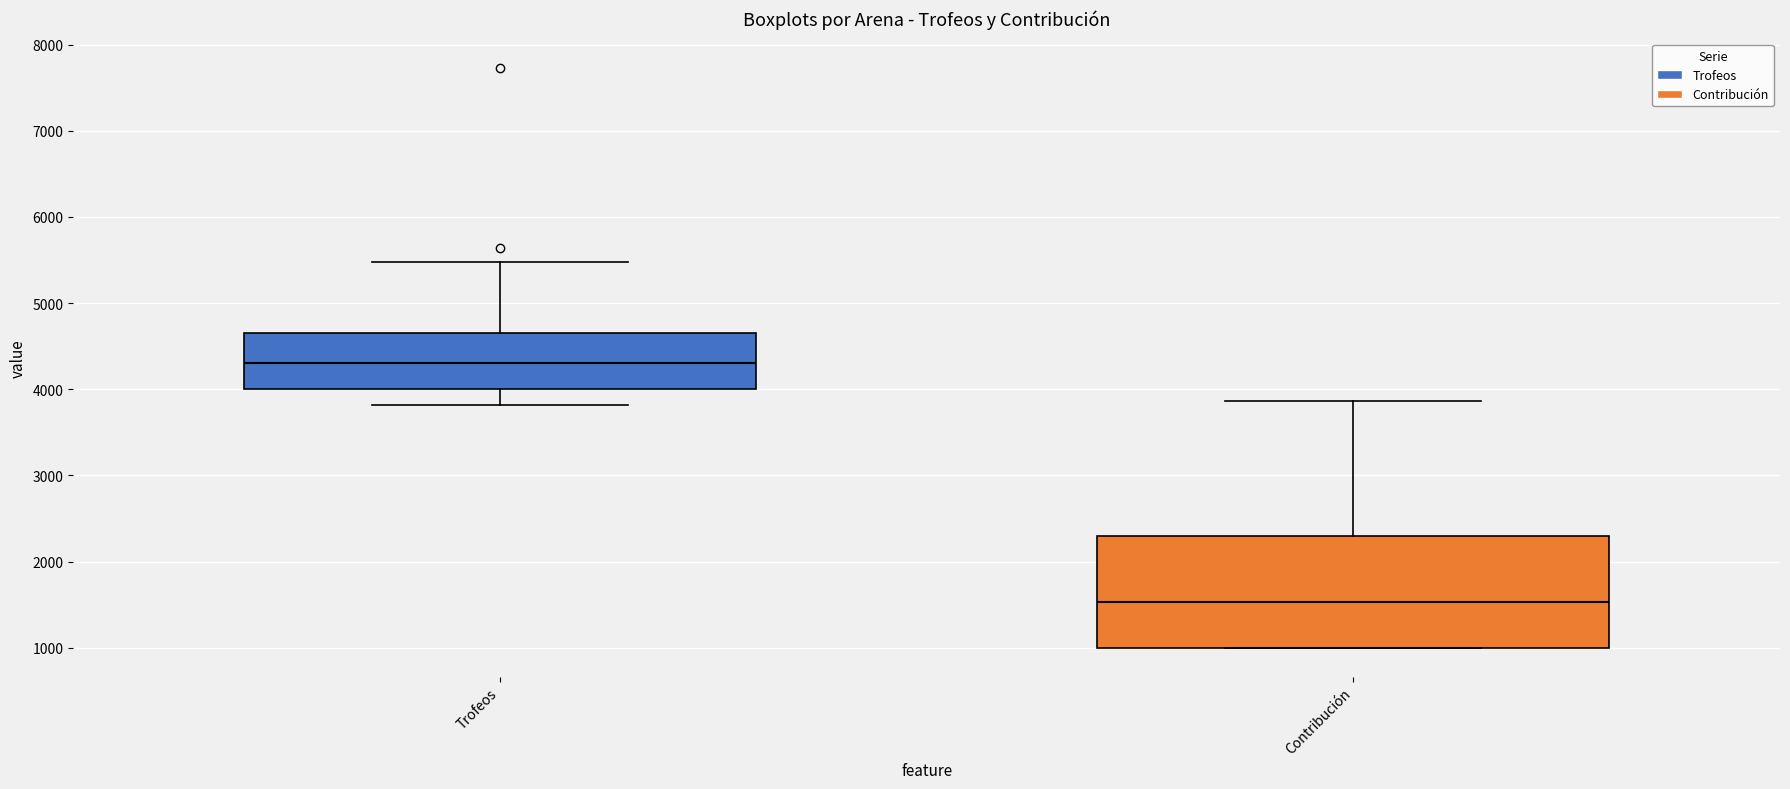

Which box's median line is the highest?

Trofeos